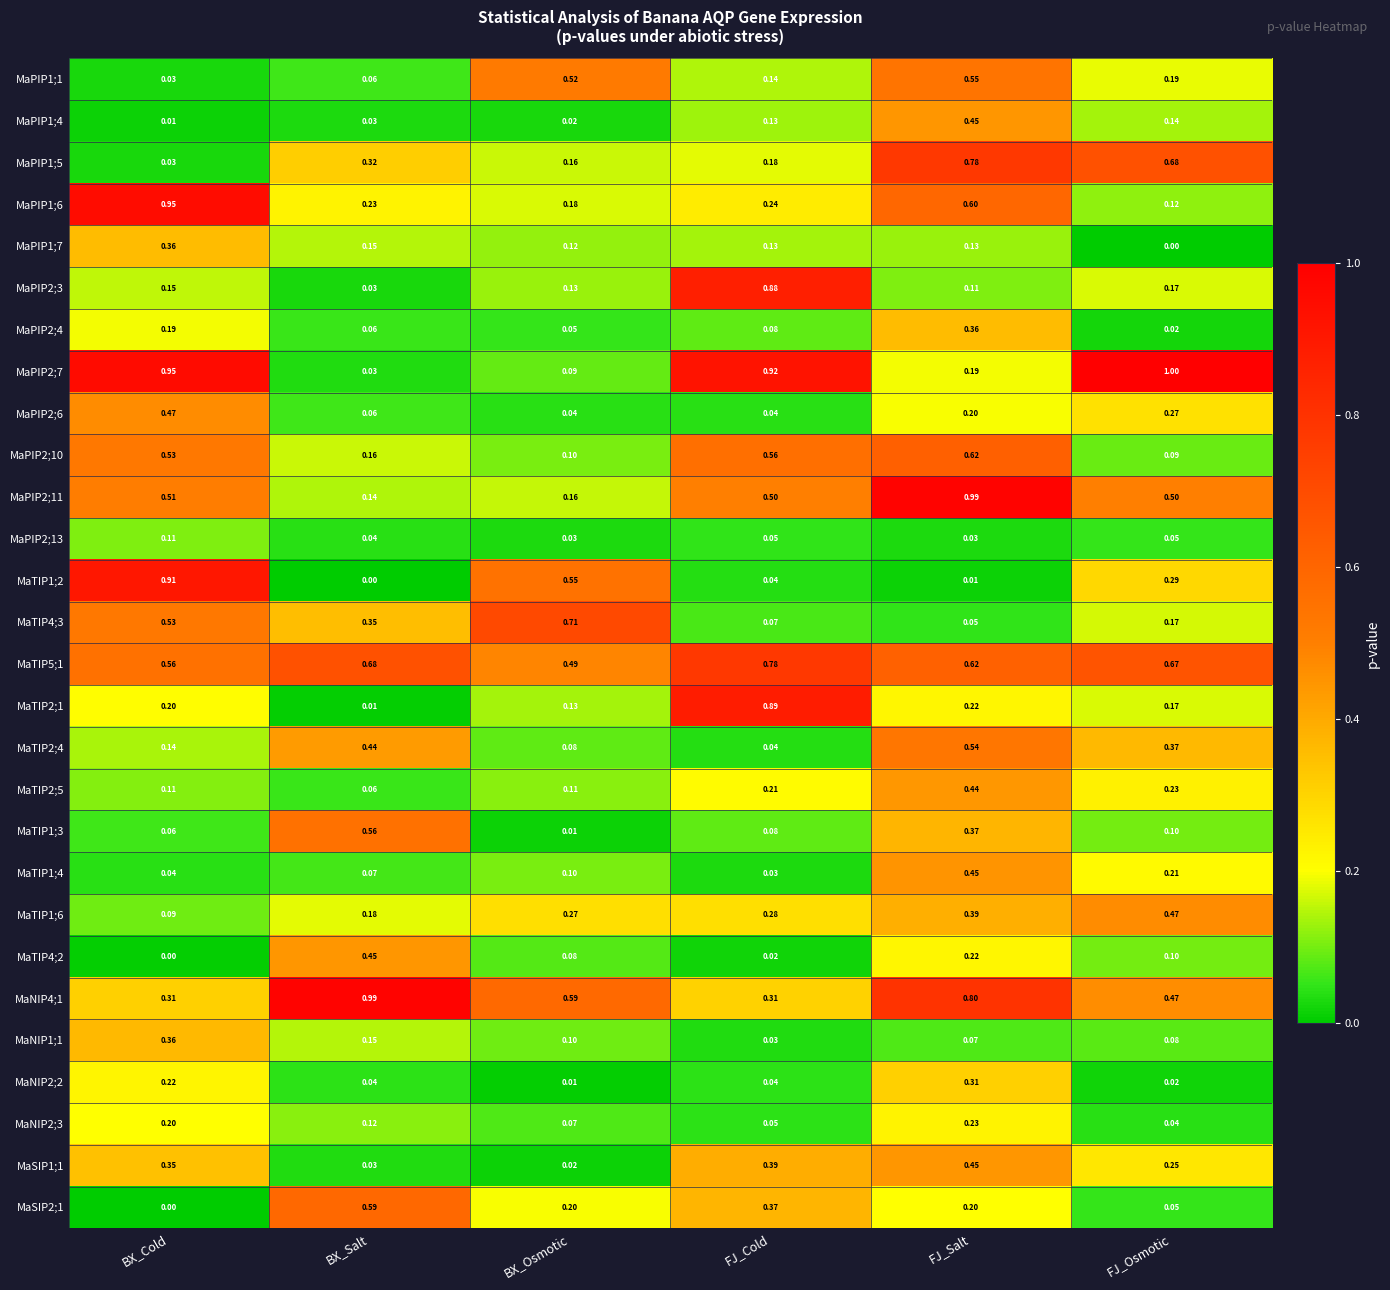

Rank the categories by MaTIP1;6 value from highest to lowest.

FJ_Osmotic, FJ_Salt, FJ_Cold, BX_Osmotic, BX_Salt, BX_Cold